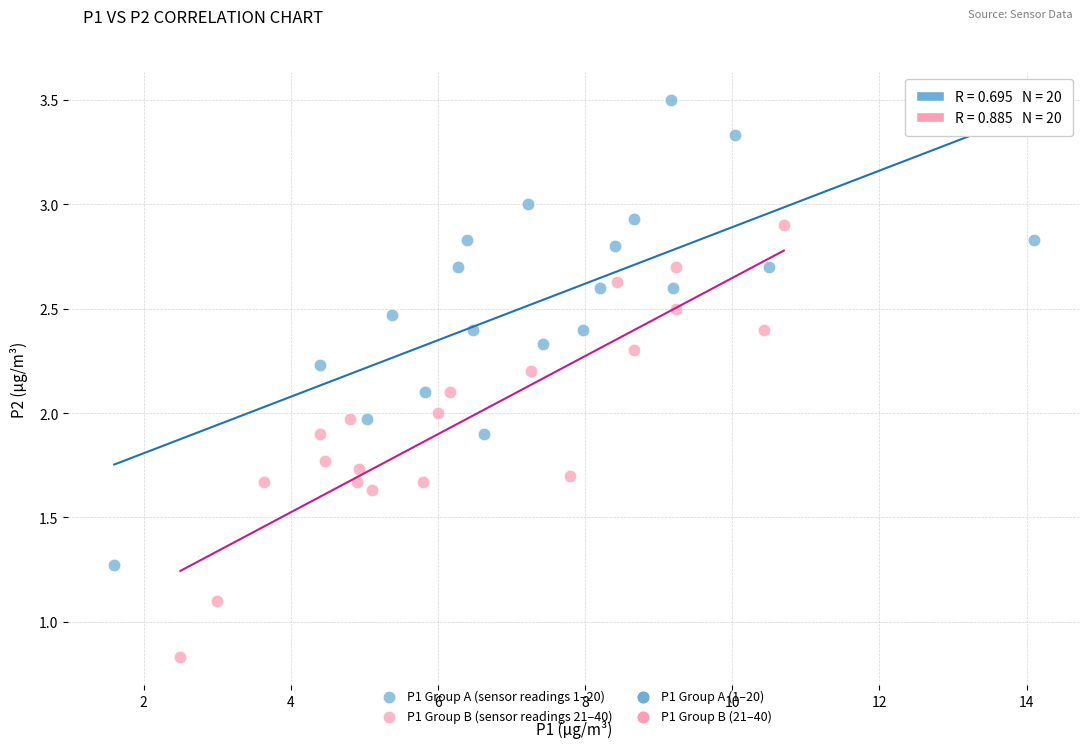

Which series has the largest Y range (max minus min)?

P1 Group A (sensor readings 1–20)